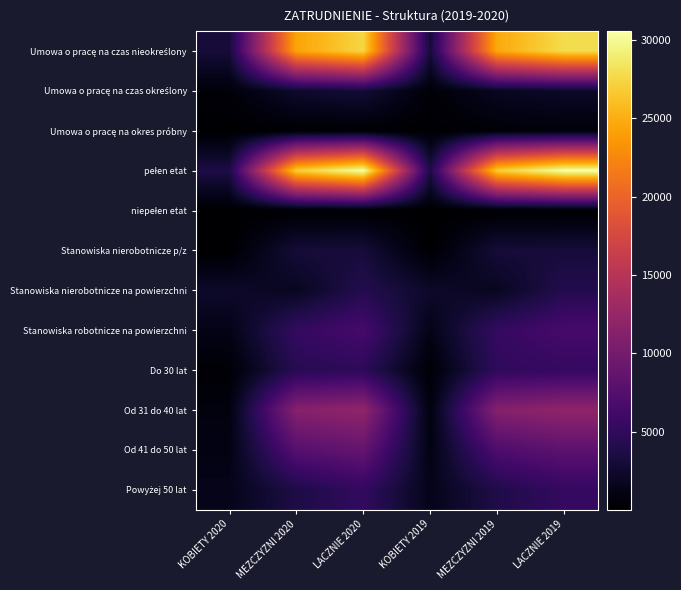

Which has a higher value, MEZCZYZNI 2020 or KOBIETY 2019?

MEZCZYZNI 2020